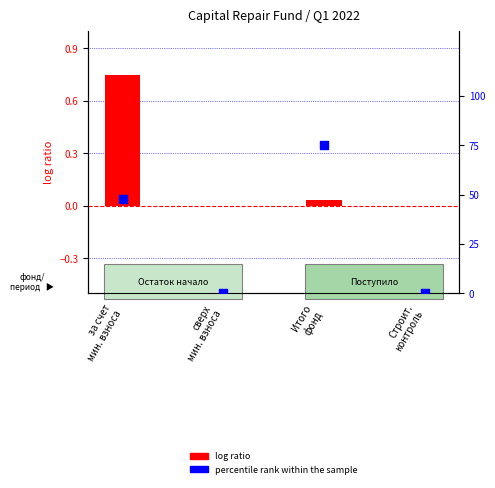

Is the value of percentile rank within the sample at за счет
мин. взноса greater than the value of log ratio at Строит.
контроль?

Yes